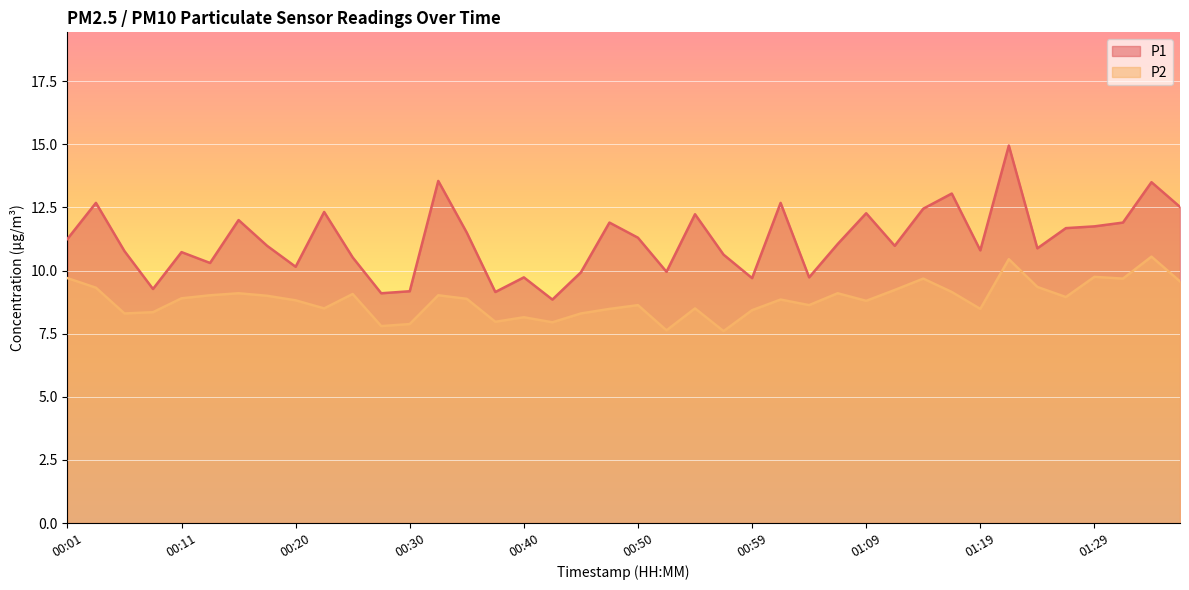

In P1, how many points are higher than both neighbors (excluding endpoints)?

13